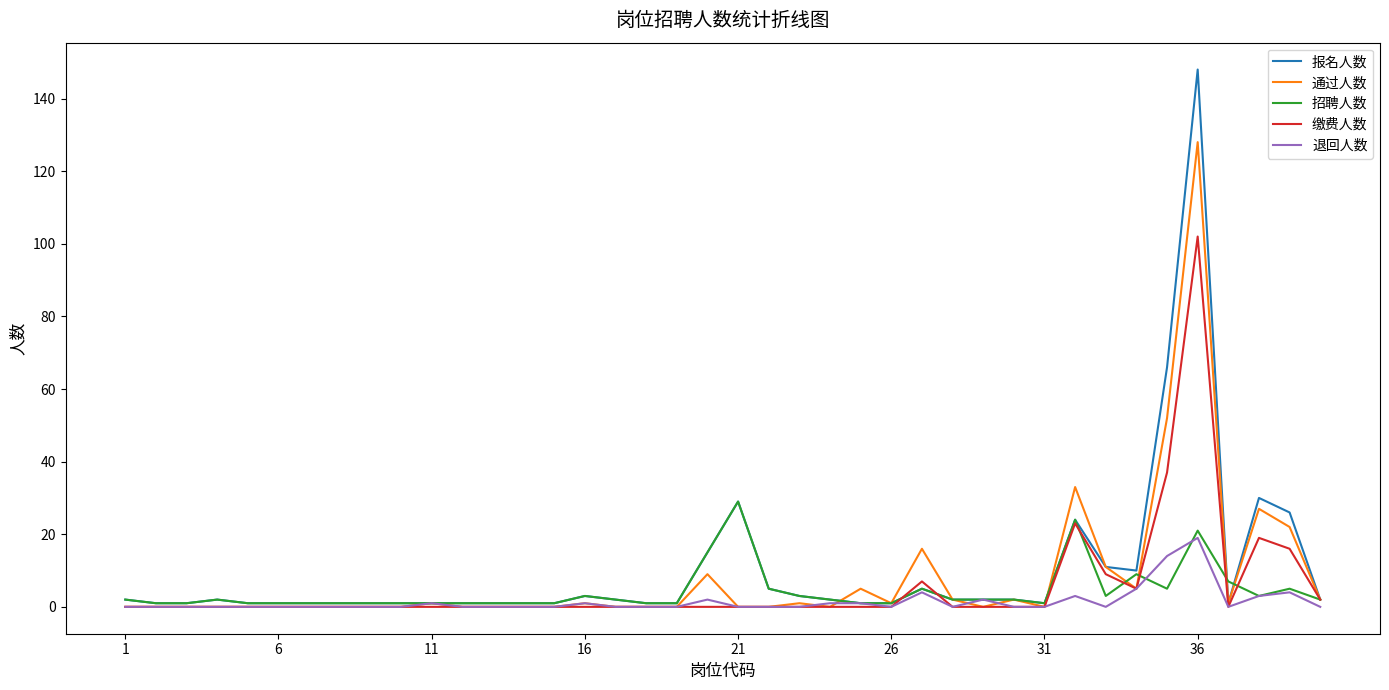

What are all the series names shown in the legend?

报名人数, 通过人数, 招聘人数, 缴费人数, 退回人数